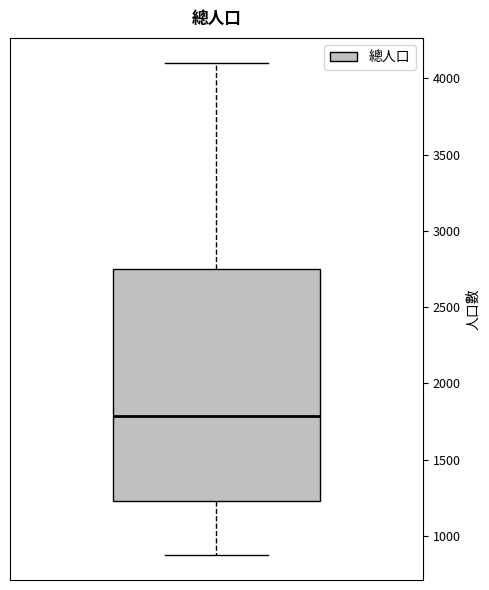

Transcribe this box plot: give where the median line is, the range the box spans, and where the two whiskers end, as read against the y-axis. The values are not printed on the chart, so give them approximately, as read against the axis.

median 1800, box 1250 to 2750, whiskers 850 to 4100